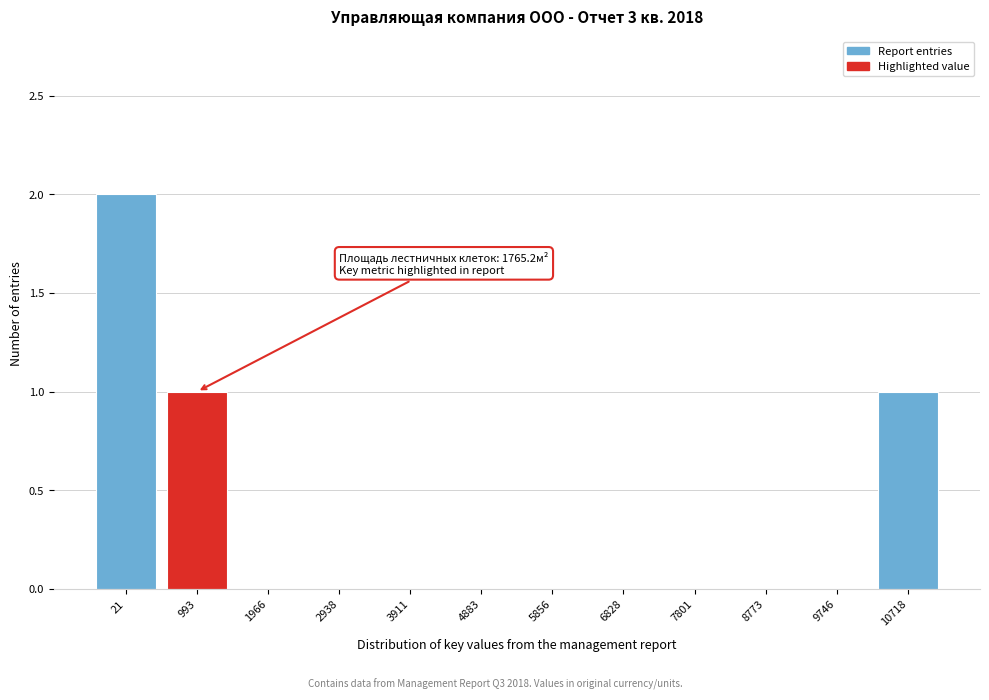

Reading left to right, list all the values displayed in this chart.

21=2	993=1	1966=0	2938=0	3911=0	4883=0	5856=0	6828=0	7801=0	8773=0	9746=0	10718=1